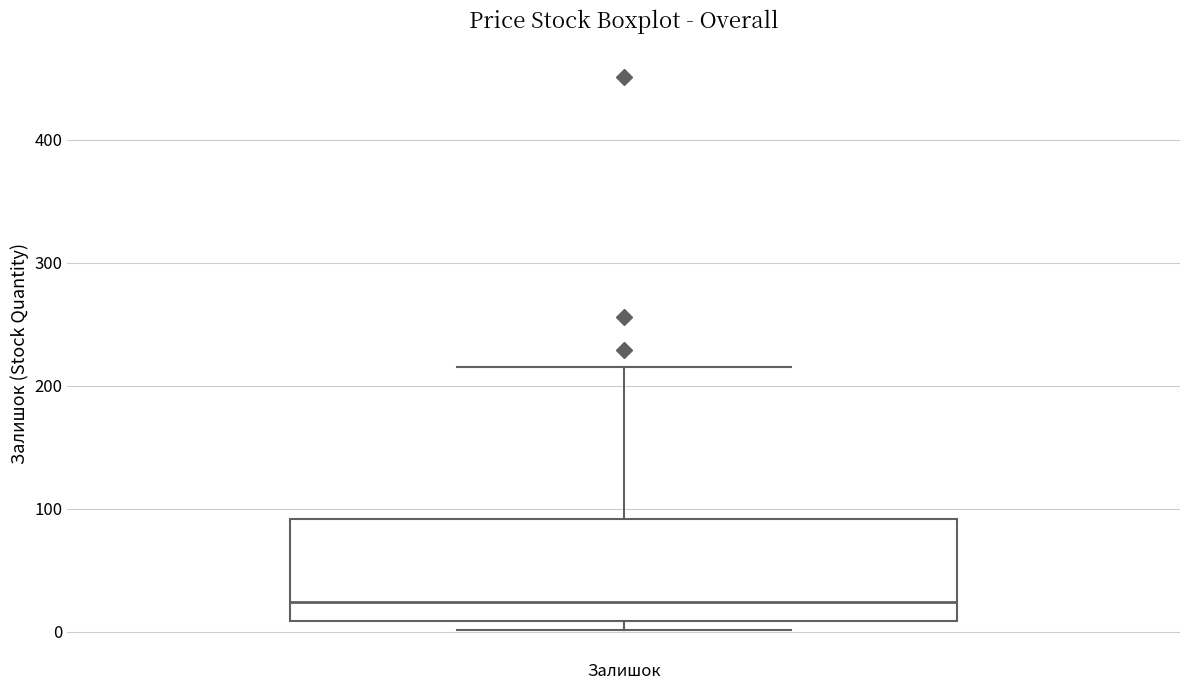

Transcribe this box plot: give where the median line is, the range the box spans, and where the two whiskers end, as read against the y-axis. The values are not printed on the chart, so give them approximately, as read against the axis.

median 20, box 10 to 90, whiskers 0 to 220